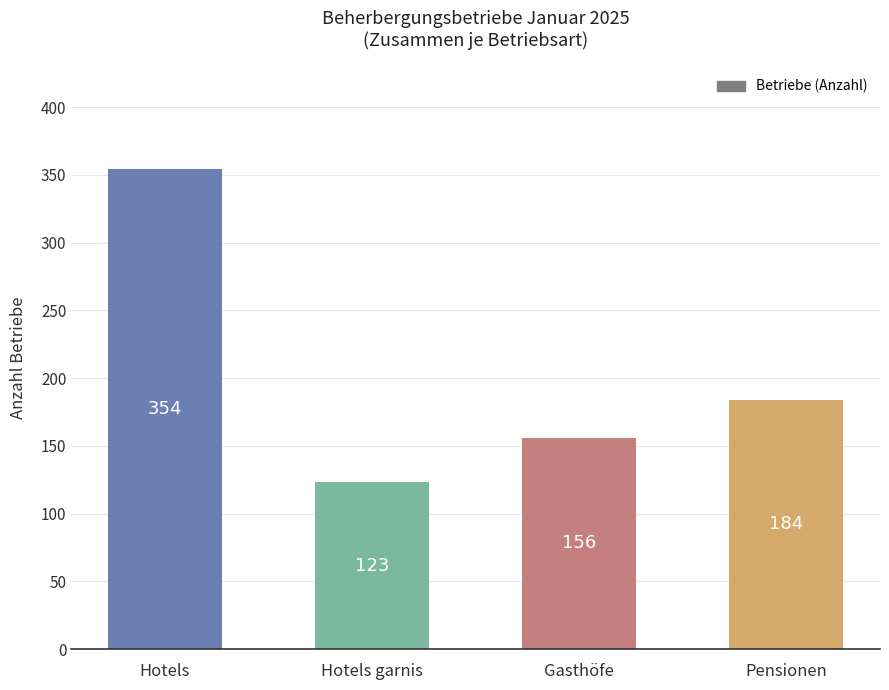

How many distinct data groups are displayed?

1